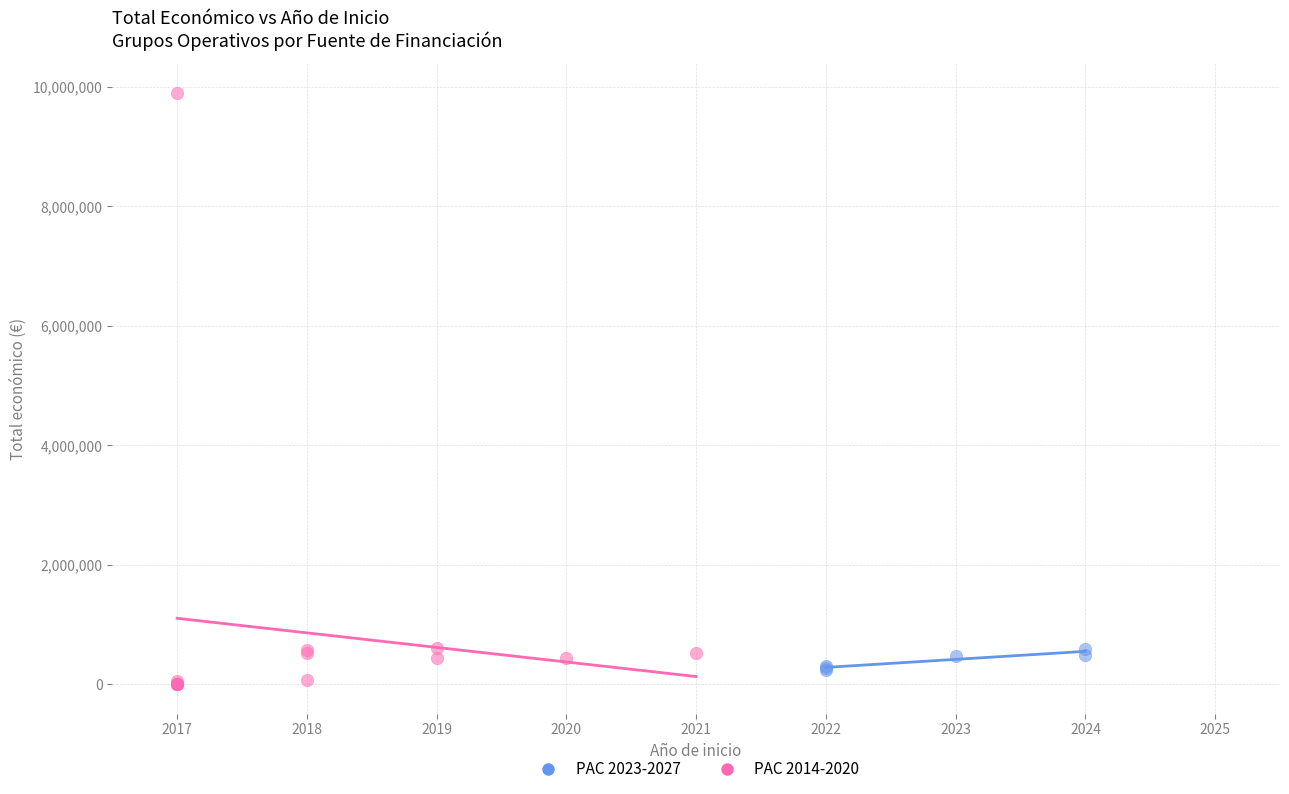

Which series has the largest Y range (max minus min)?

PAC 2014-2020